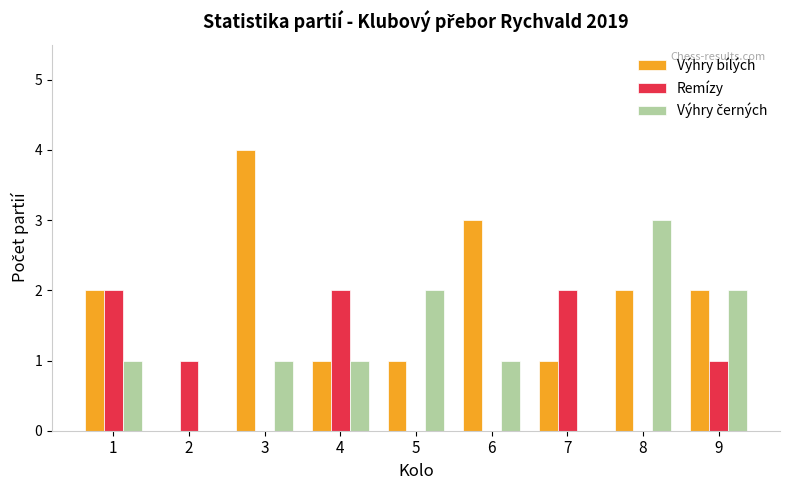

What is the total value across all series at 5?

3